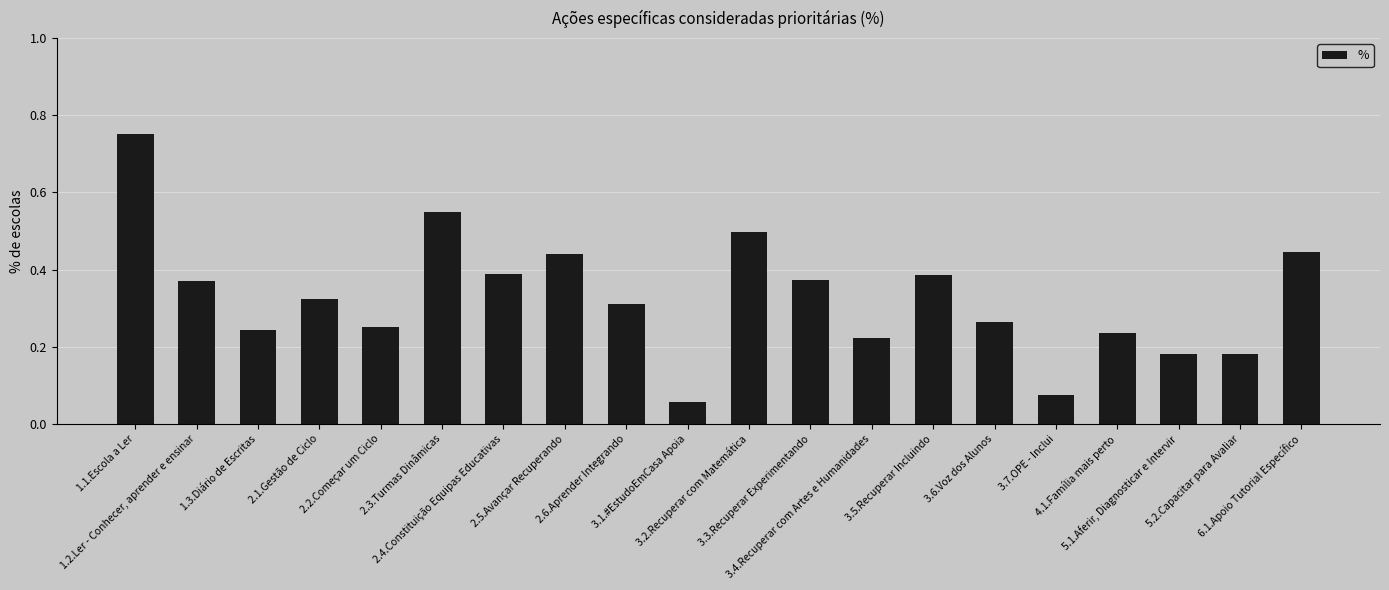

What is the sum of the values at 2.1.Gestão de Ciclo and 1.1.Escola a Ler?

1.1